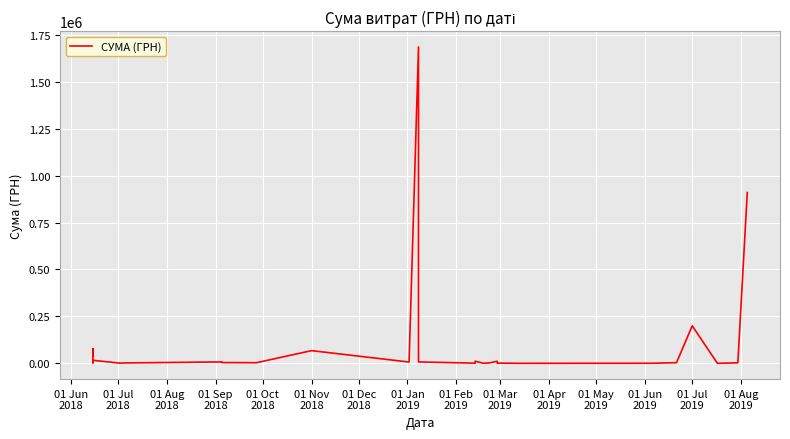

Count the number of categories in the chart.

40